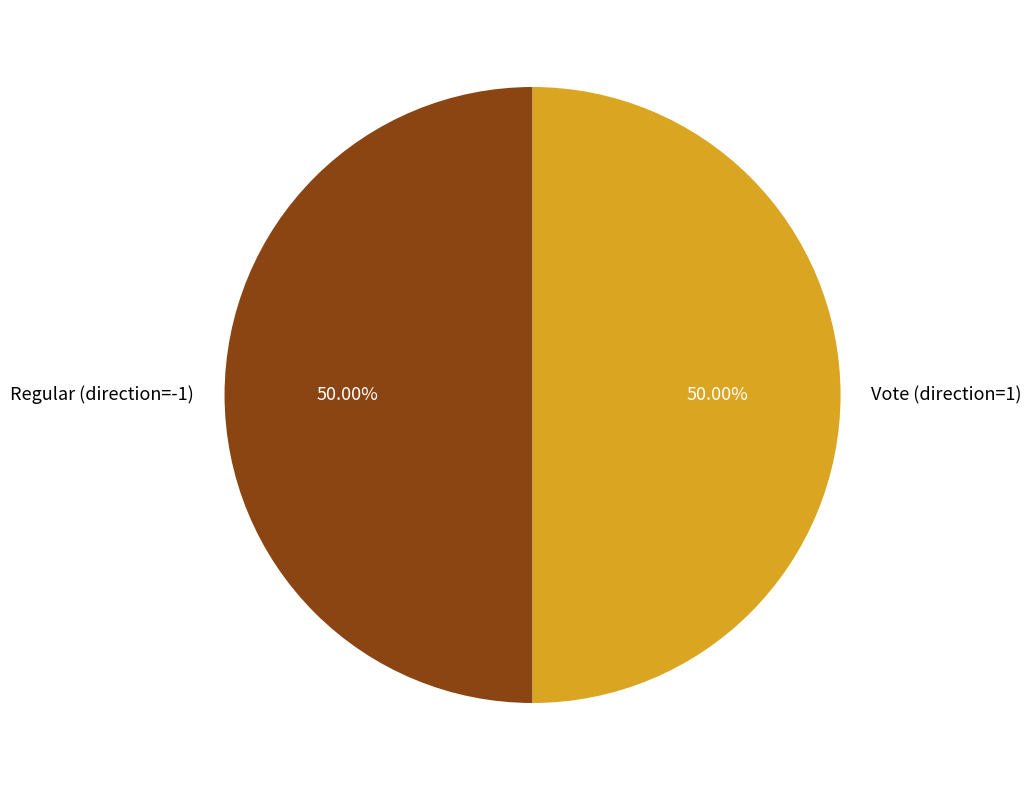

Combined, do Vote (direction=1) and Regular (direction=-1) account for over 50%?

Yes